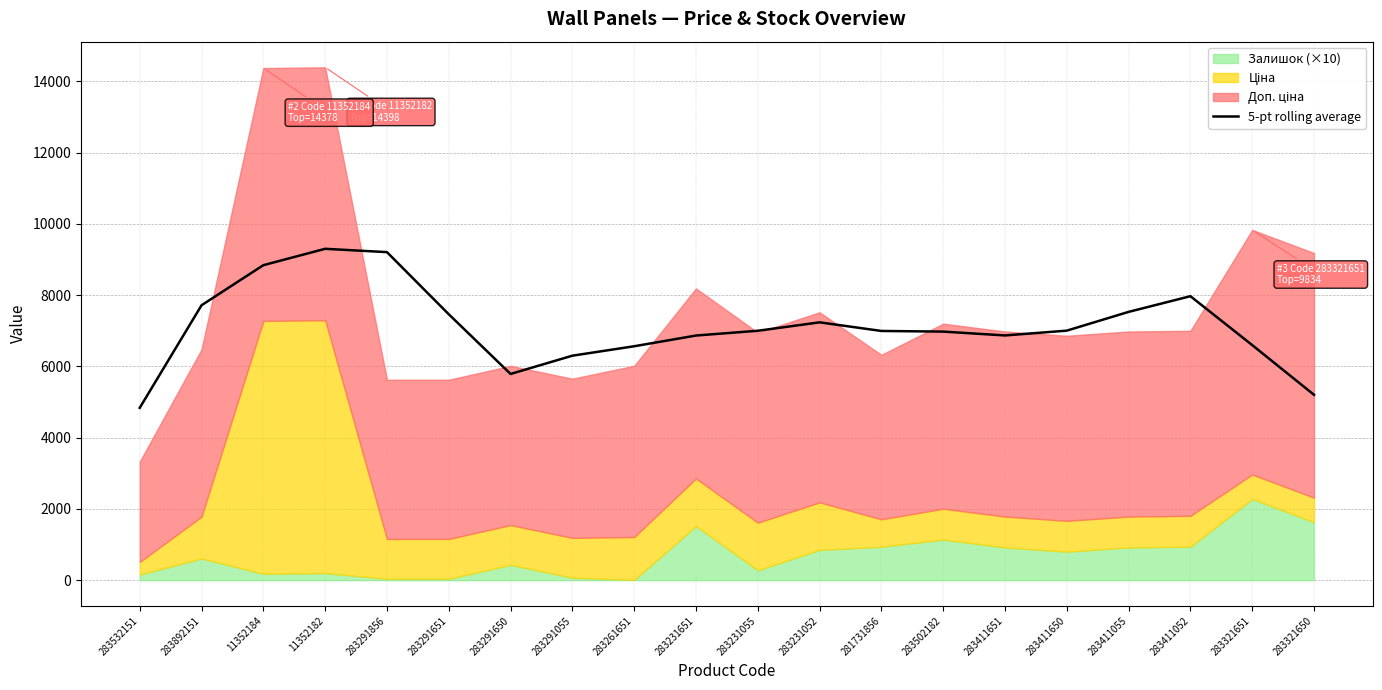

What is the difference between the maximum and minimum values?

4464.2